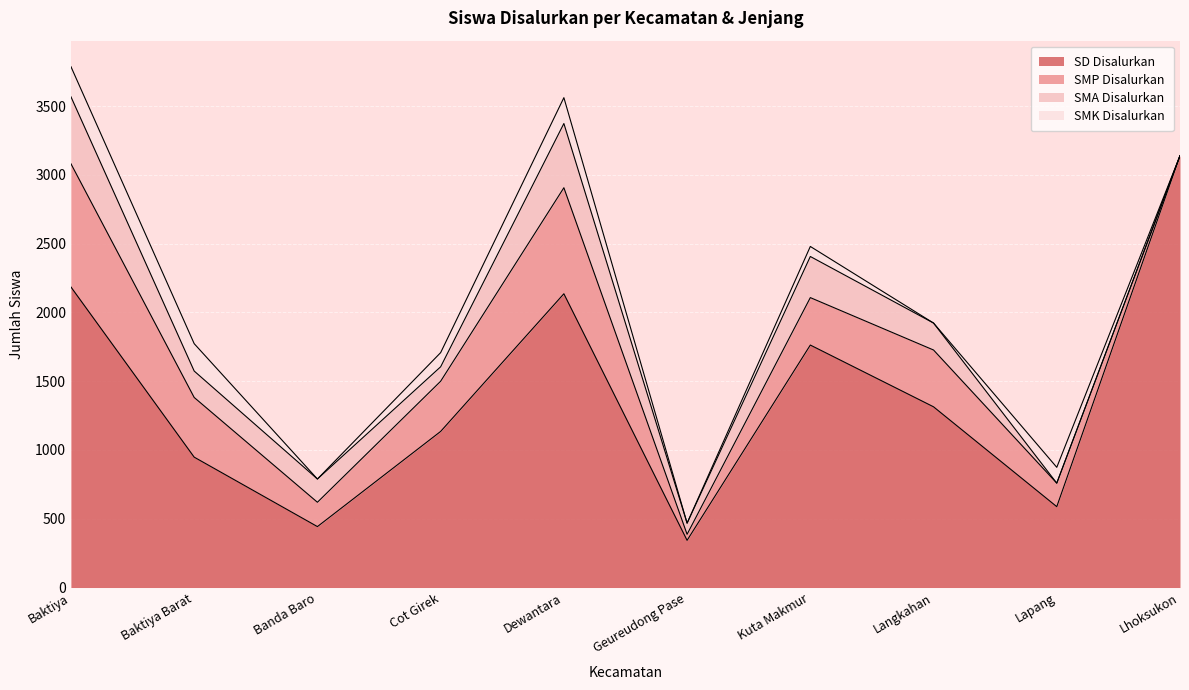

What is the total value across all series at Cot Girek?

1708